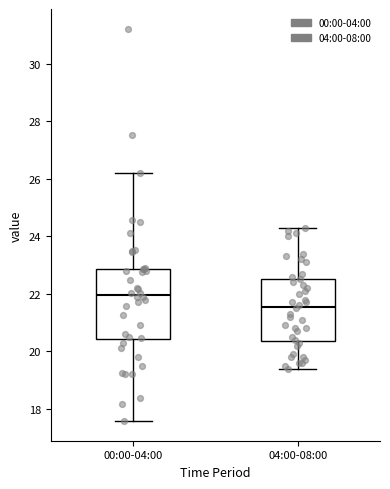

Where does the lower whisker of the box for 00:00-04:00 end on the y-axis? The values are not printed on the chart, so give them approximately, as read against the axis.

17.6